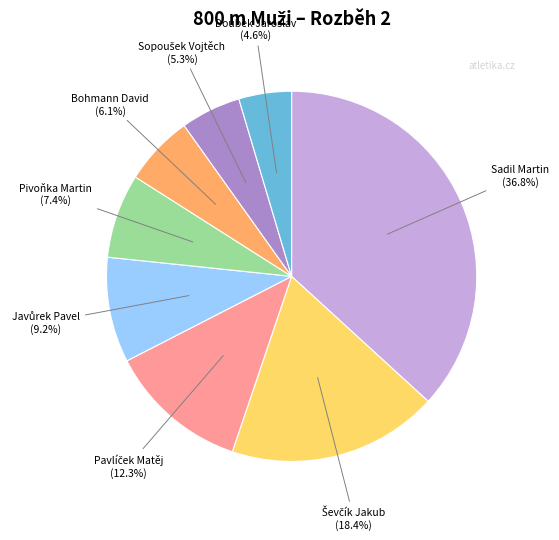

Do Sadil Martin and Pivoňka Martin together represent more than half of the pie?

No